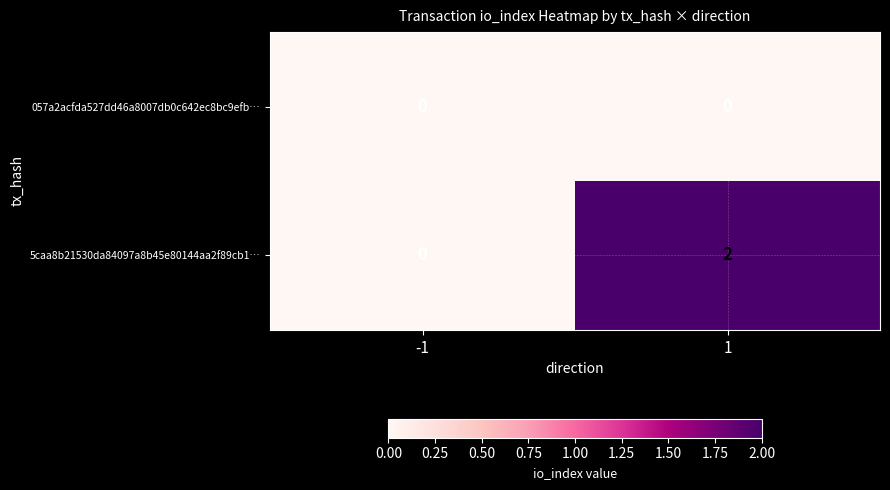

At which category is the sum across all series the highest?

1